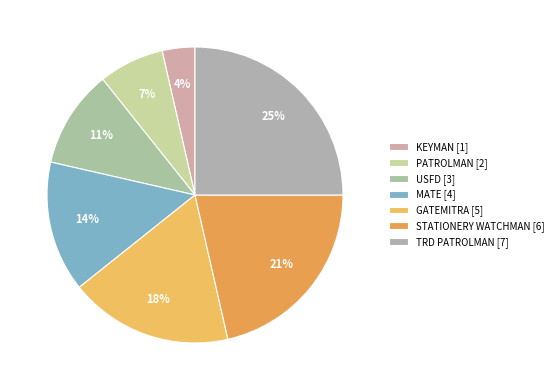

Does any single category account for the majority?

No